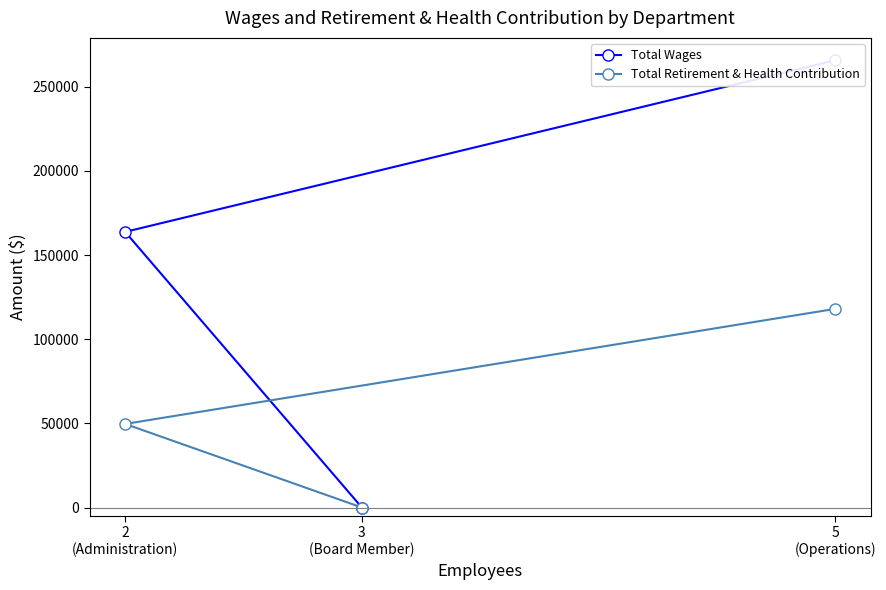

How many data points in Total Wages are less than 163797?

1